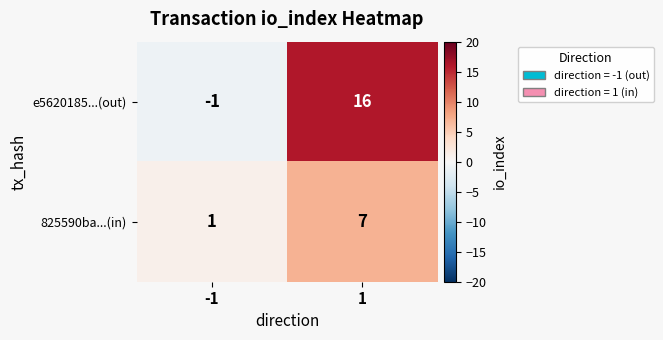

What is the approximate value of e5620185...(out) at 1, to the nearest 10?

20